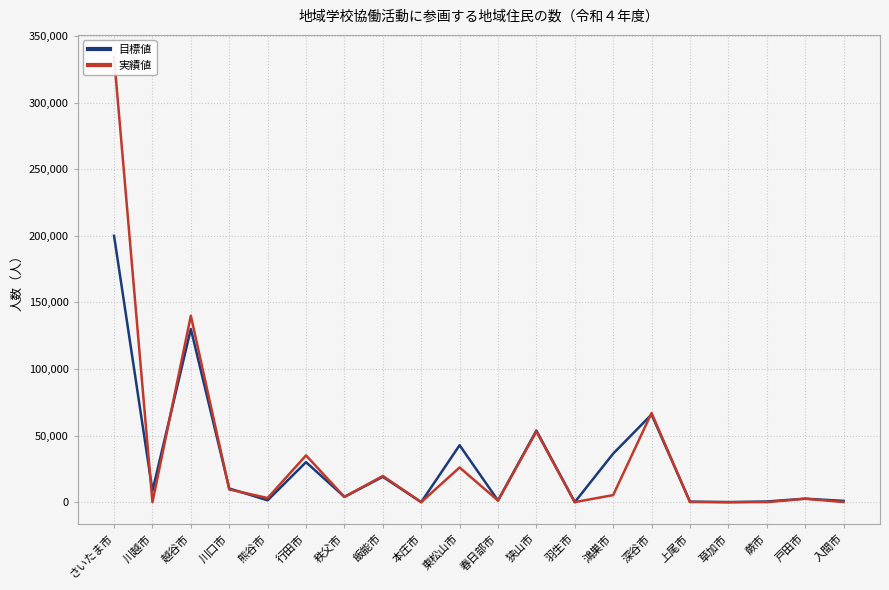

Where is the first local maximum for 実績値?

越谷市